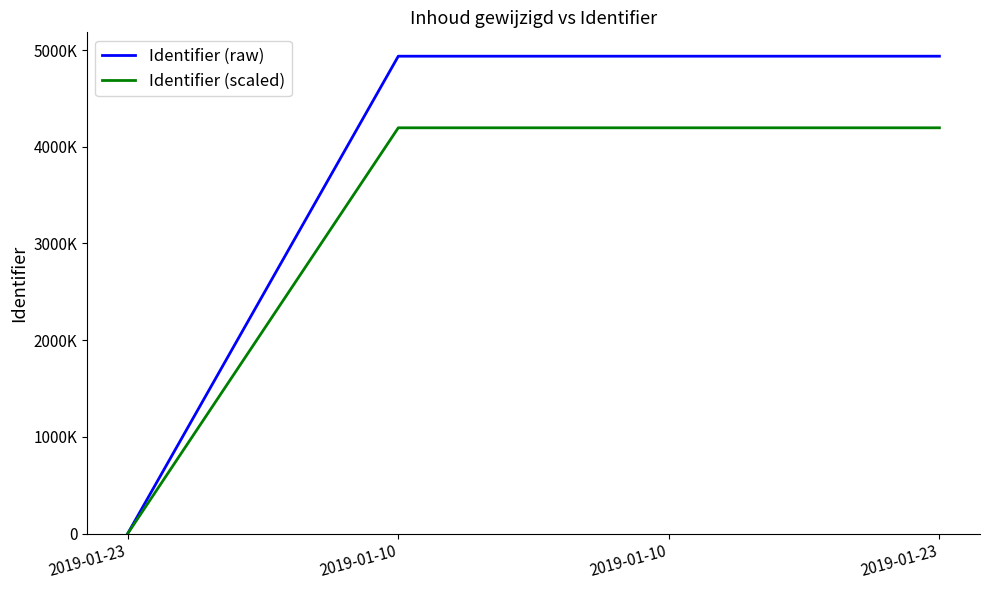

True or false: Identifier (scaled) and Identifier (raw) intersect in this chart.

False